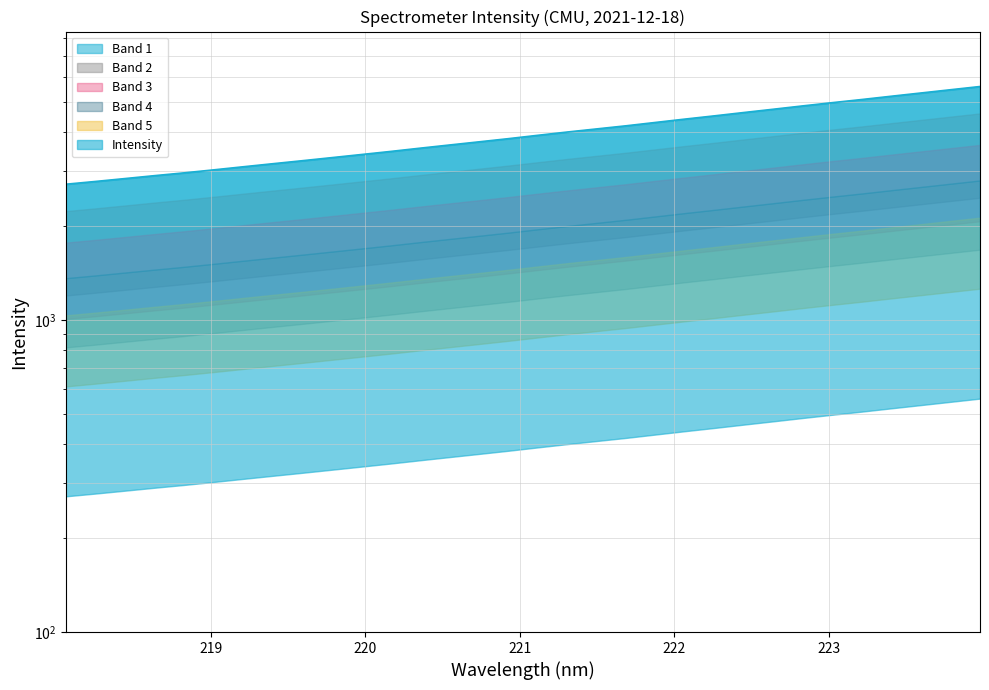

At which category does the chart reach its peak across all series?

223.9802